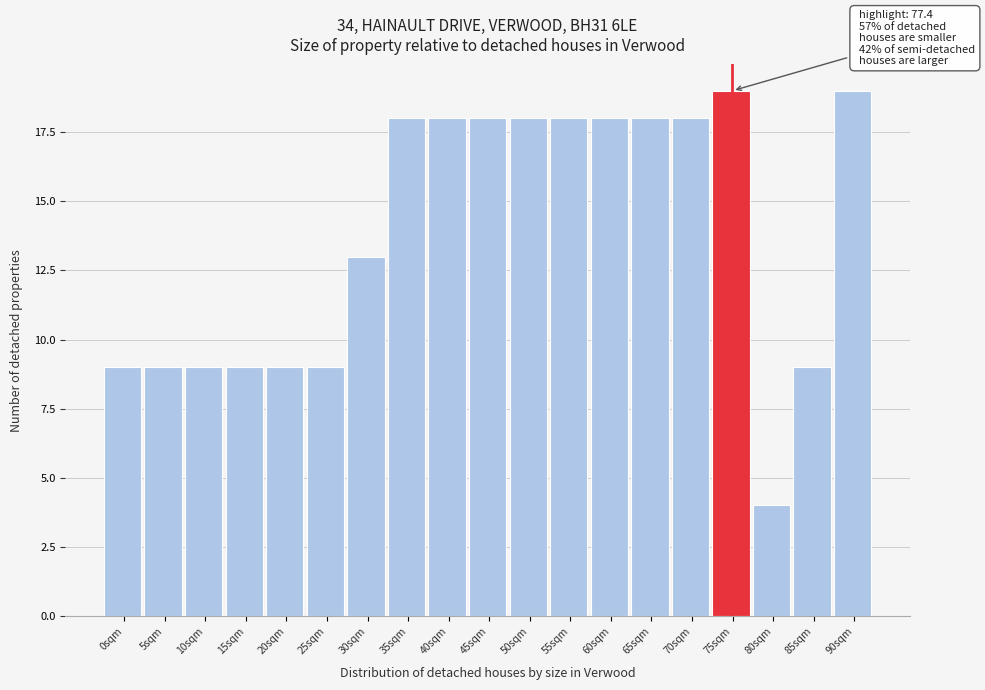

Reading left to right, list all the values displayed in this chart.

0sqm=9	5sqm=9	10sqm=9	15sqm=9	20sqm=9	25sqm=9	30sqm=13	35sqm=18	40sqm=18	45sqm=18	50sqm=18	55sqm=18	60sqm=18	65sqm=18	70sqm=18	75sqm=19	80sqm=4	85sqm=9	90sqm=19